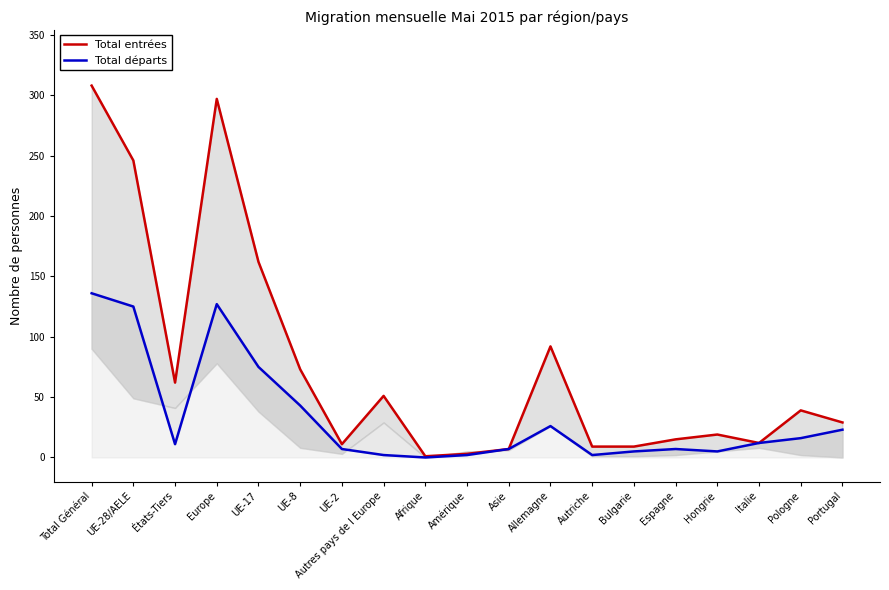

Which has a higher value, Italie or Bulgarie?

Italie